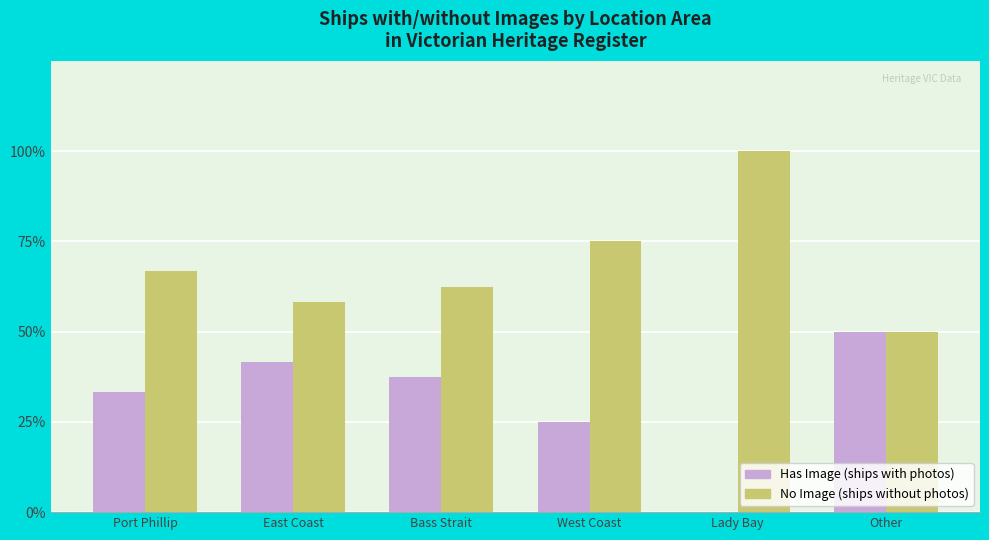

Is the value of Has Image (ships with photos) at Bass Strait greater than the value of No Image (ships without photos) at Other?

No